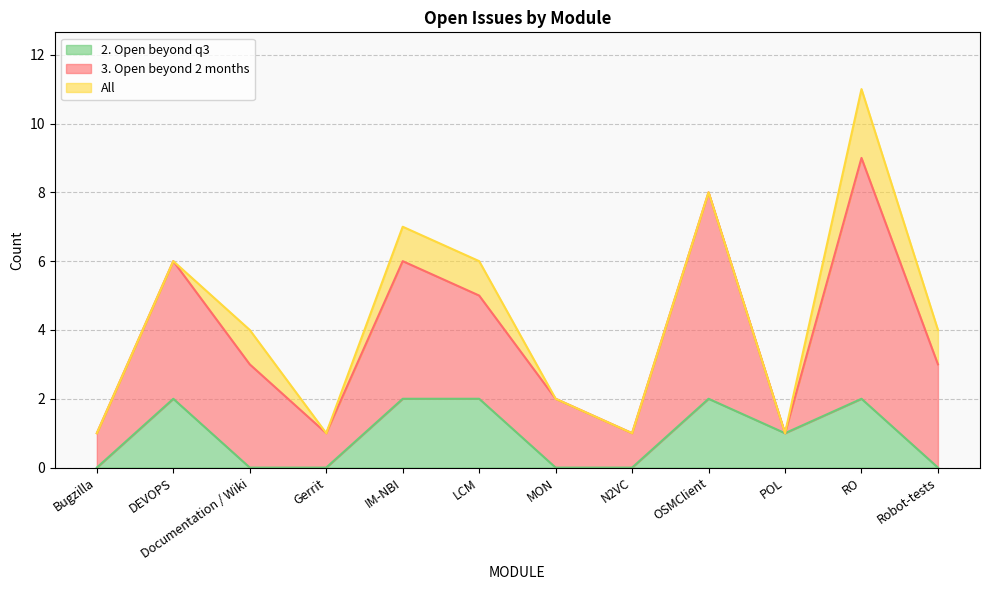

What is the maximum value shown in the chart?

11